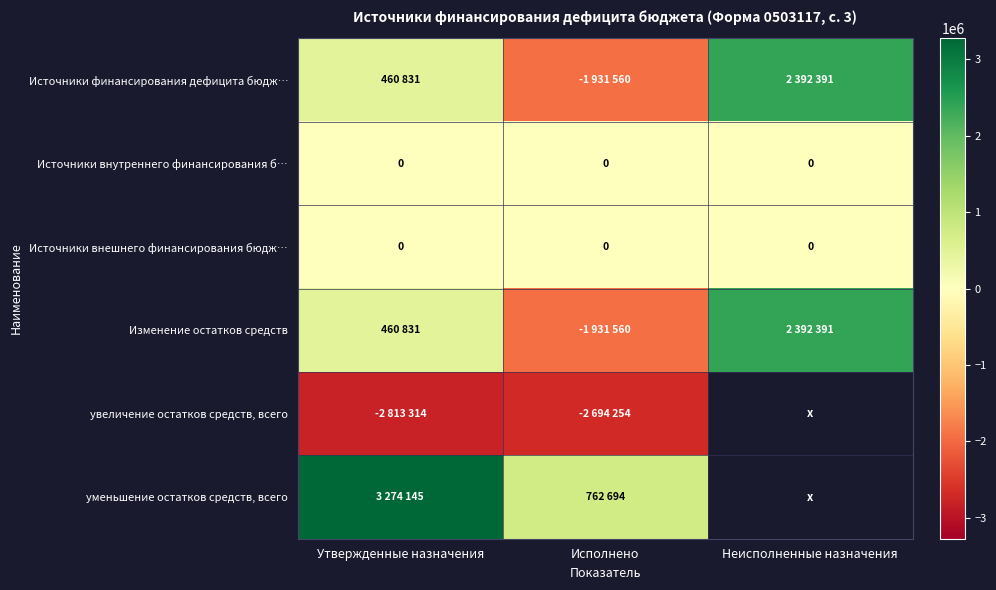

List the series in order of their peak value, highest first.

уменьшение остатков средств, всего, Источники финансирования дефицита бюдж…, Изменение остатков средств, Источники внутреннего финансирования б…, Источники внешнего финансирования бюдж…, увеличение остатков средств, всего